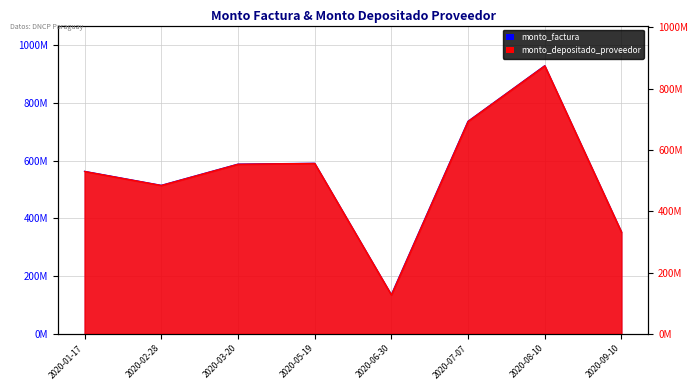

True or false: monto_factura and monto_depositado_proveedor cross at least once.

False